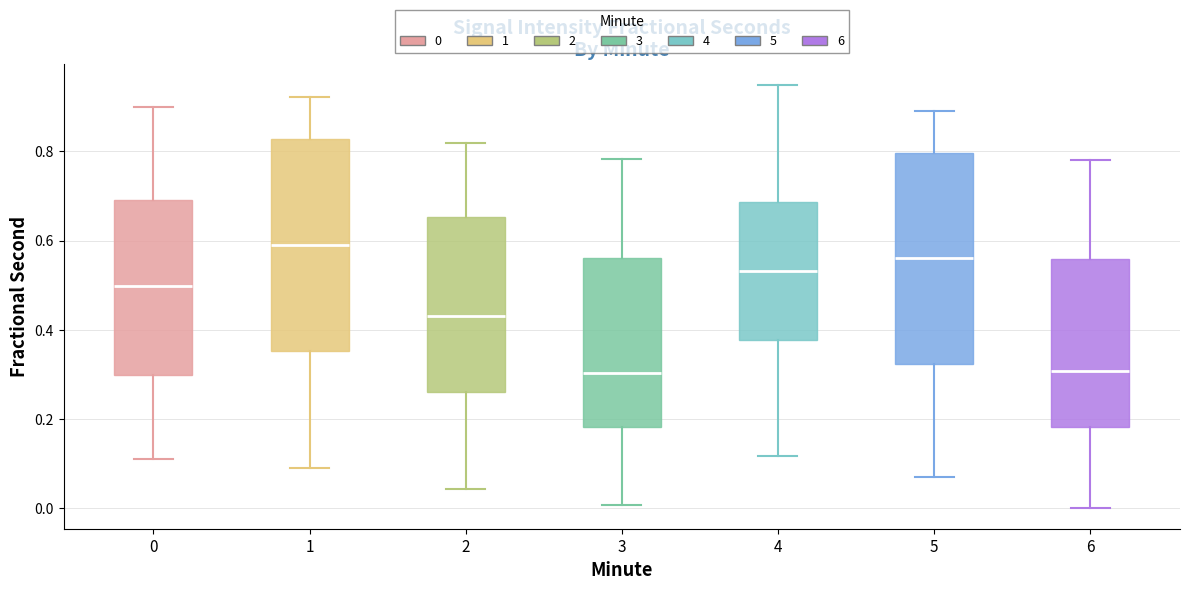

Which box has the highest median line?

1